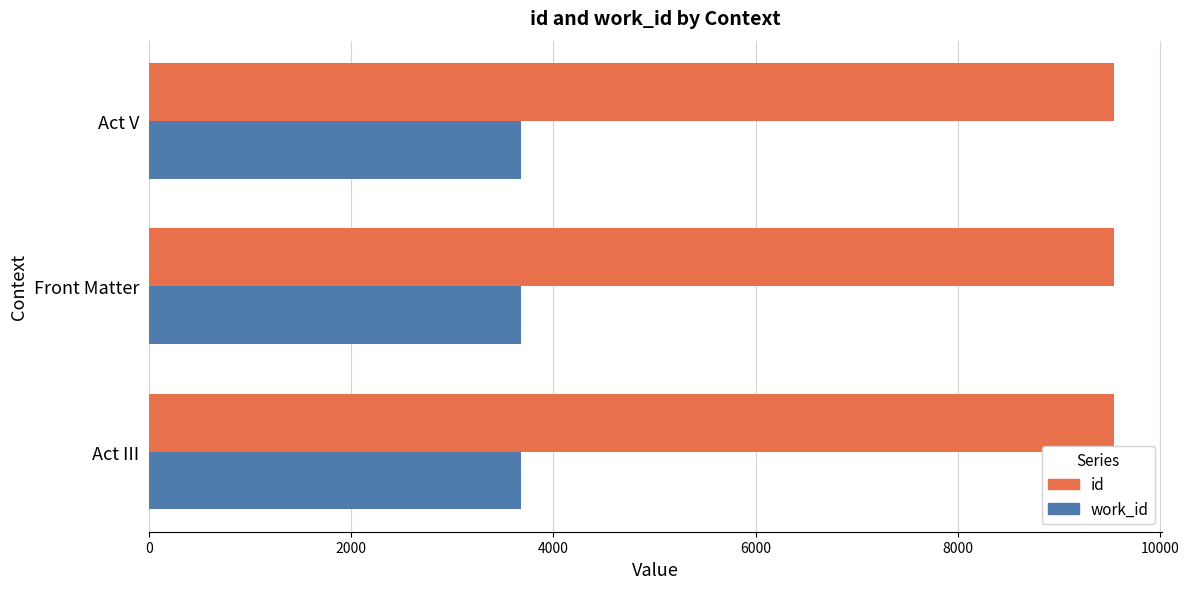

The id series shows 9543 at Act V. True or false?

True